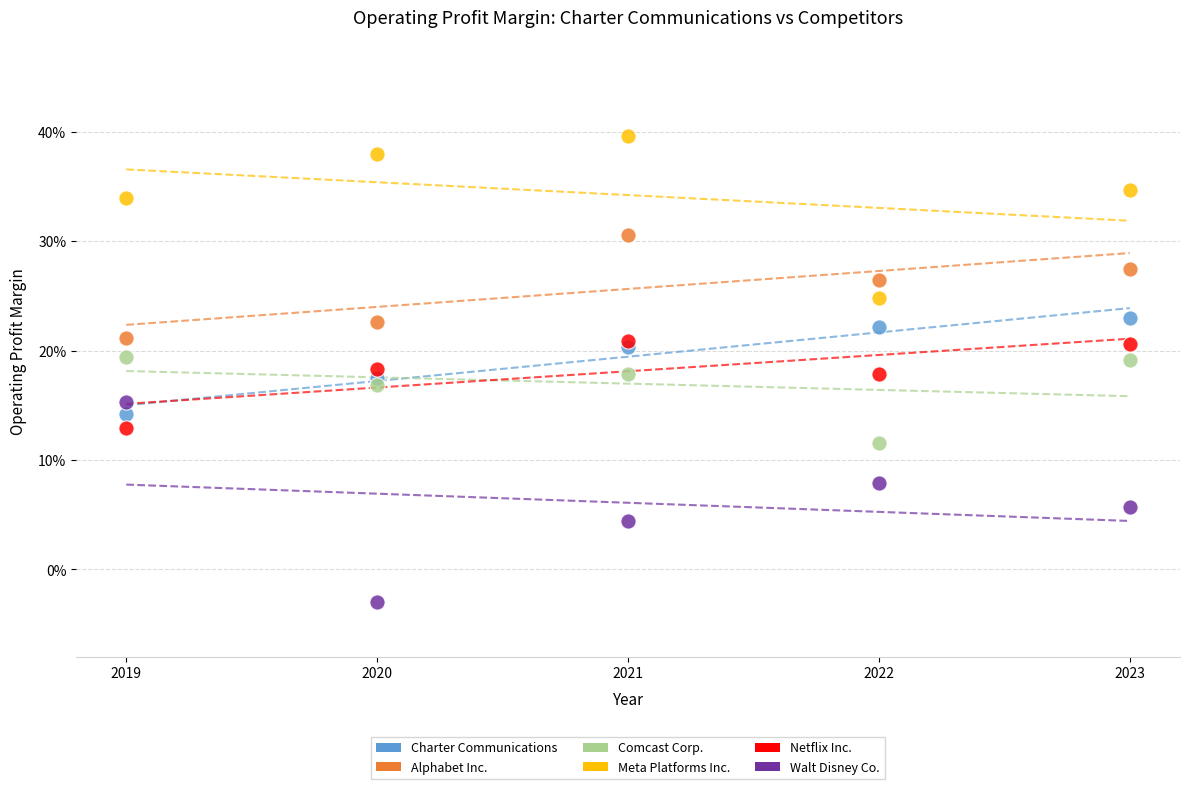

What are all the series names shown in the legend?

Charter Communications, Alphabet Inc., Comcast Corp., Meta Platforms Inc., Netflix Inc., Walt Disney Co.